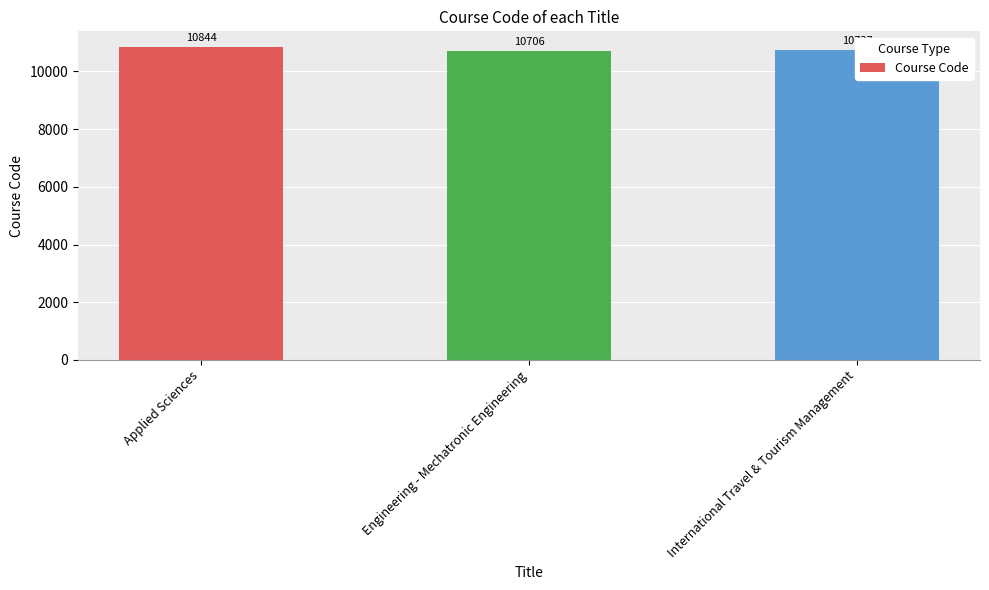

Which category has the lowest value across all series?

Engineering - Mechatronic Engineering